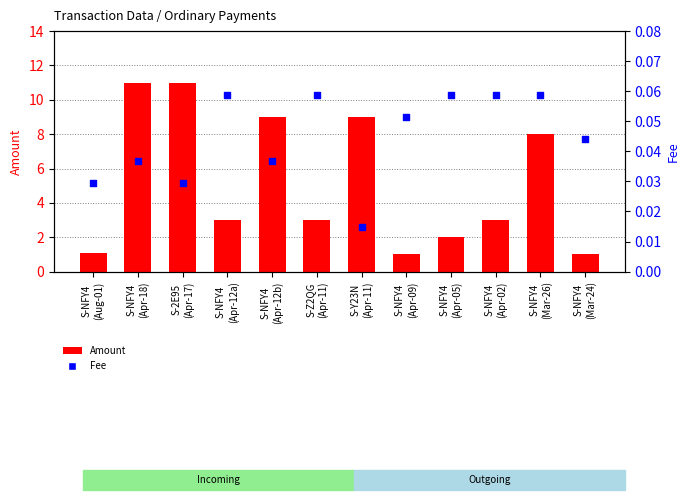

What are all the series names shown in the legend?

Amount, Fee